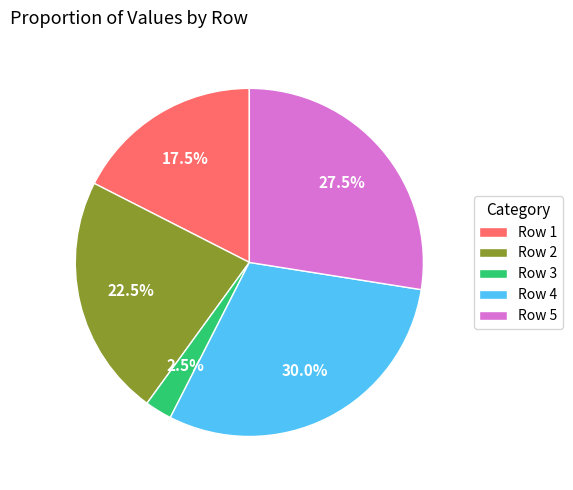

Is there any slice that represents more than half of the pie?

No